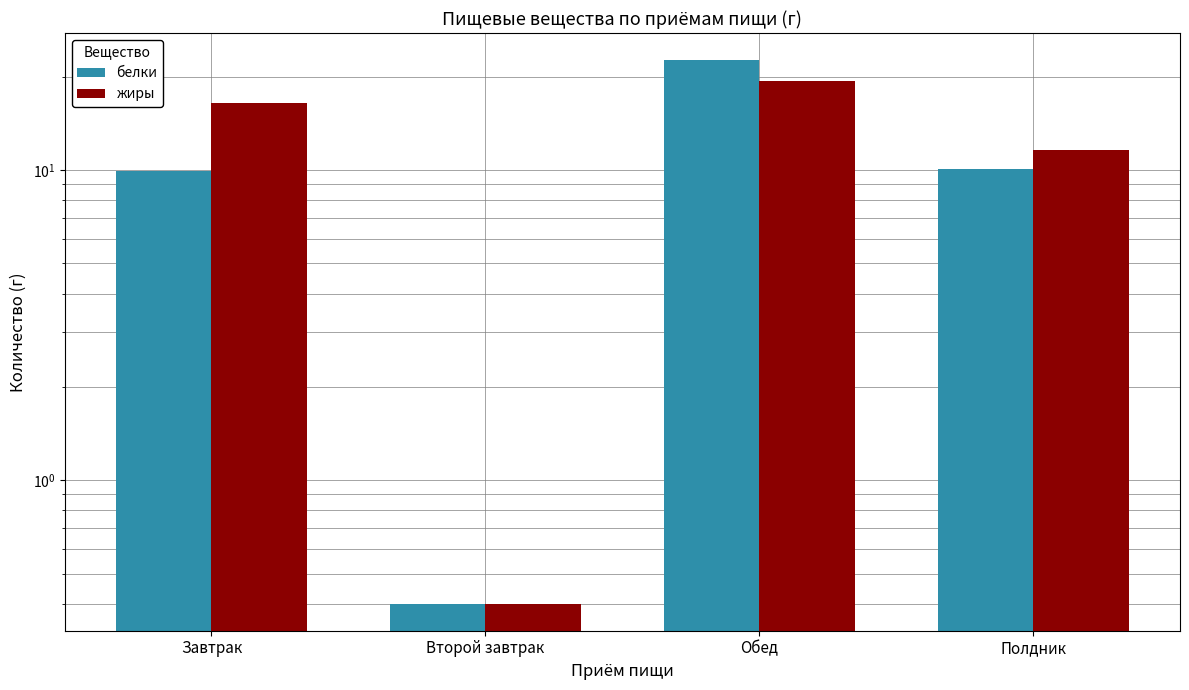

What is the sum of all жиры values?

47.7